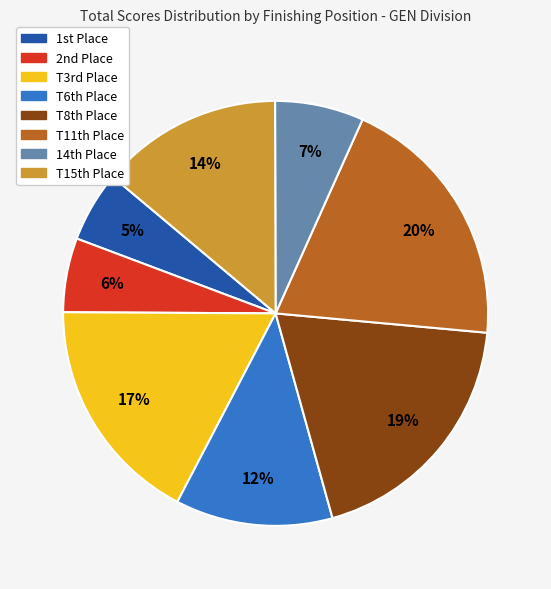

To the nearest percent, what is the average slice percentage?

12%